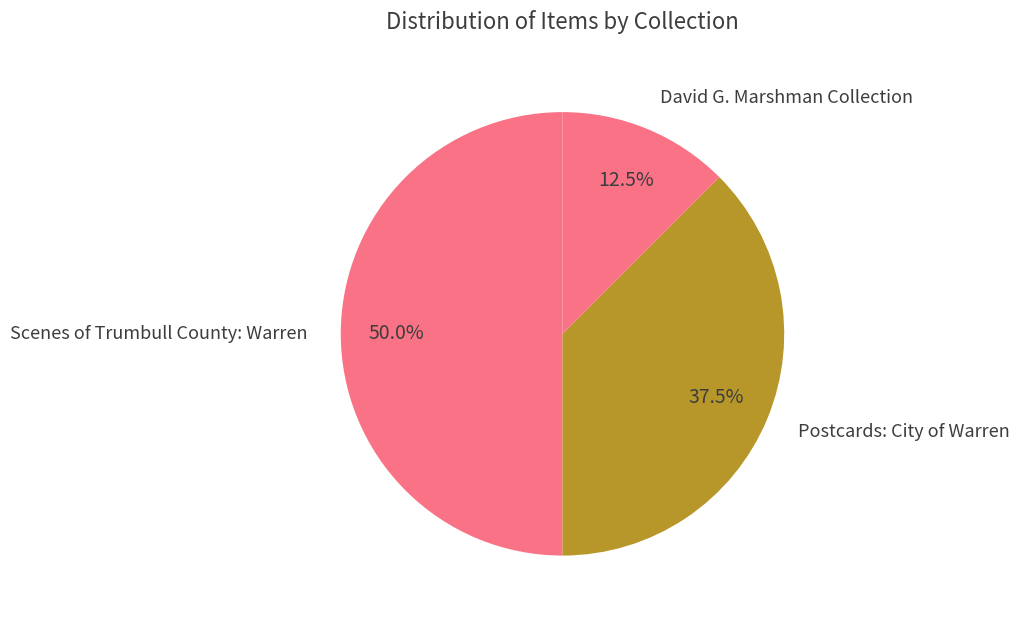

Which category has the biggest portion of the pie?

Scenes of Trumbull County: Warren